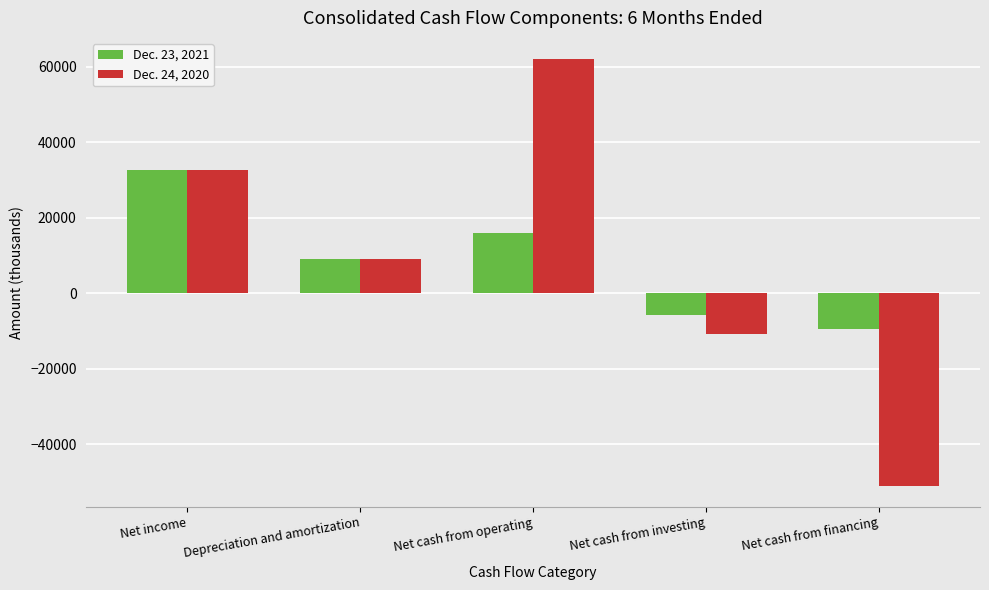

At which category does the chart reach its minimum across all series?

Net cash from financing